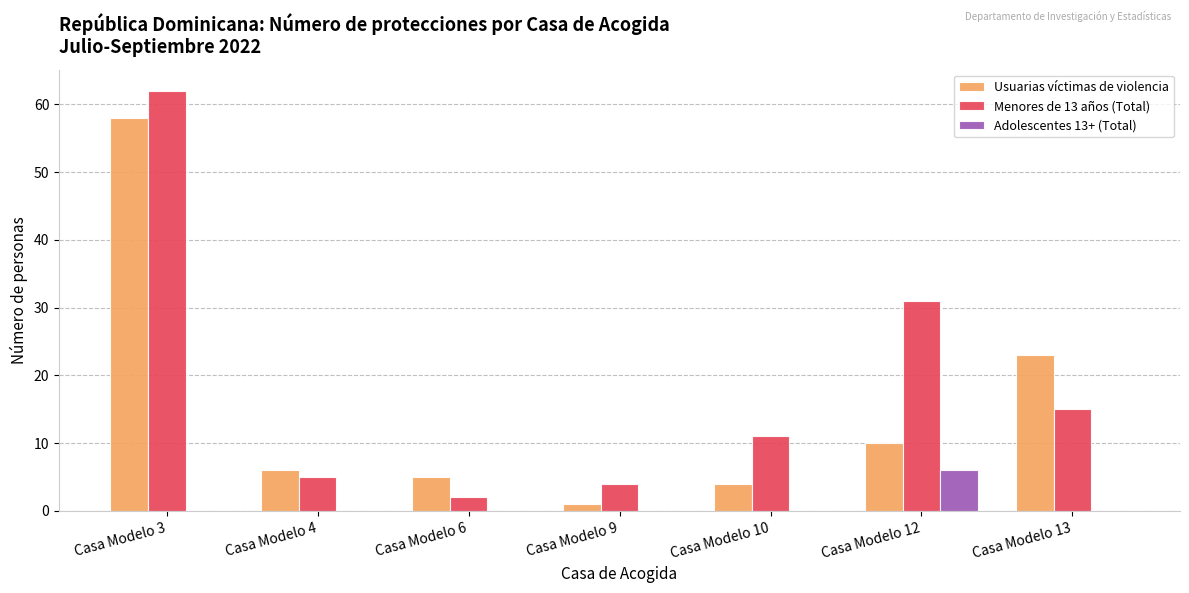

Is the value of Menores de 13 años (Total) at Casa Modelo 6 greater than the value of Usuarias víctimas de violencia at Casa Modelo 12?

No